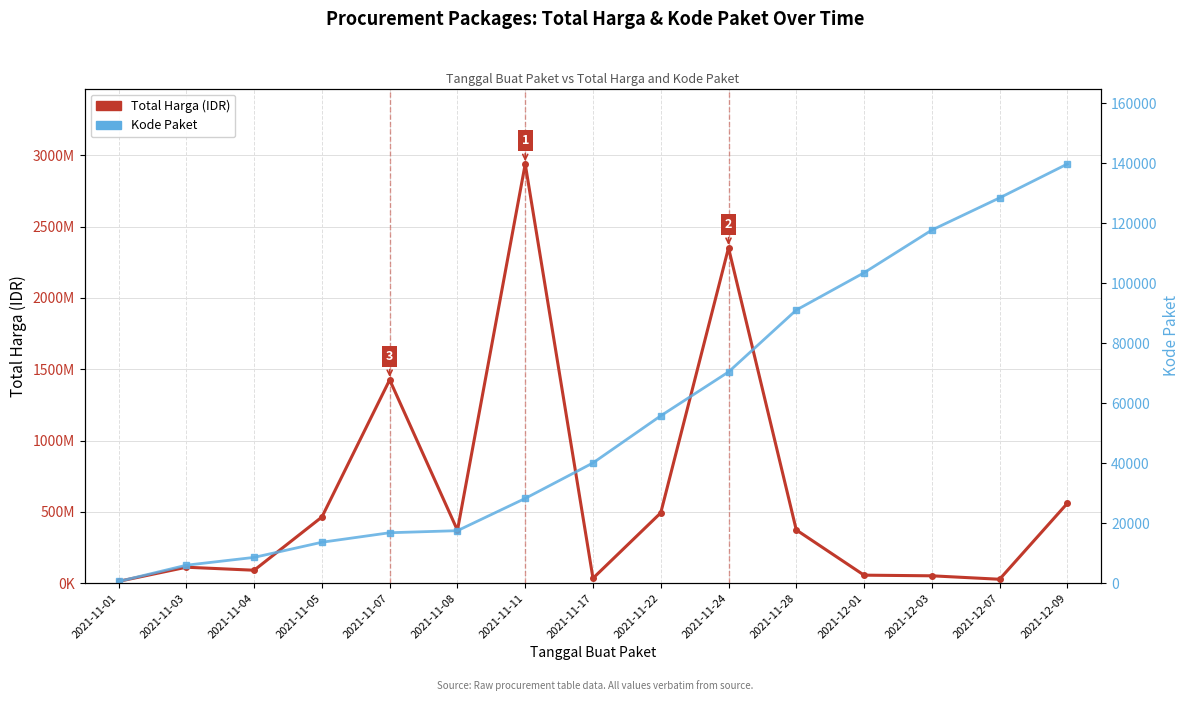

True or false: Total Harga and Kode Paket intersect in this chart.

False